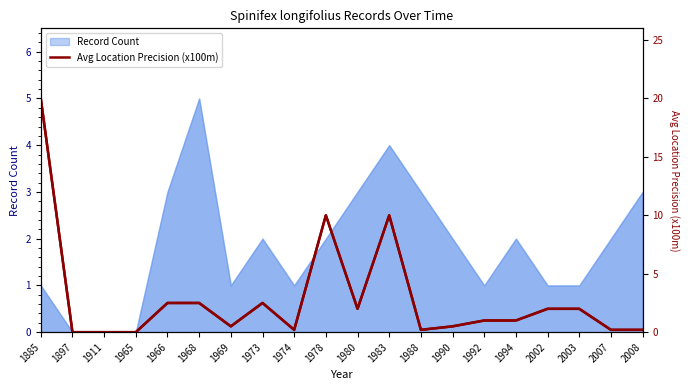

Reading right to left, what are all the values shown in this chart?

2008=0.2	2007=0.2	2003=2.0	2002=2.0	1994=1.0	1992=1.0	1990=0.5	1988=0.2	1983=10.0	1980=2.0	1978=10.0	1974=0.2	1973=2.5	1969=0.5	1968=2.5	1966=2.5	1965=0.0	1911=0.0	1897=0.0	1885=20.0